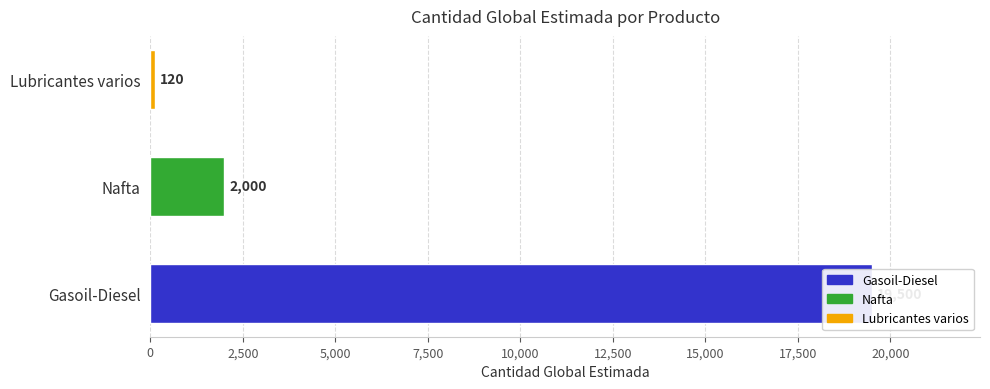

Read the value at Lubricantes varios, to the nearest 100.

100